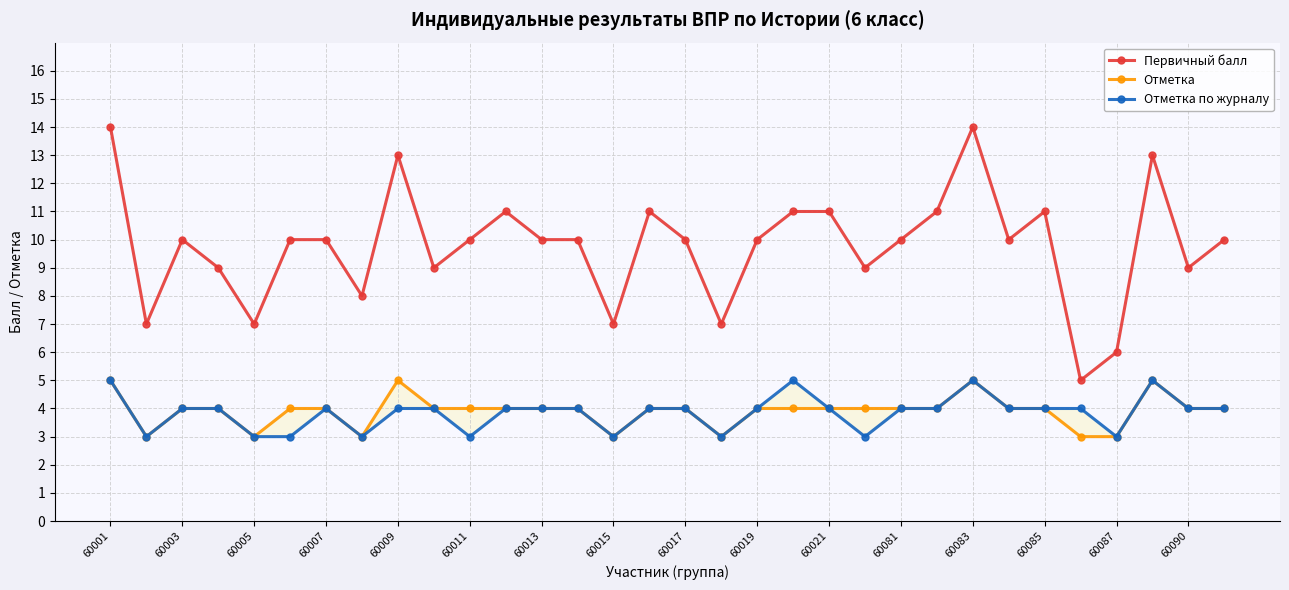

What is the difference between the maximum and second lowest values in the Отметка series?

2